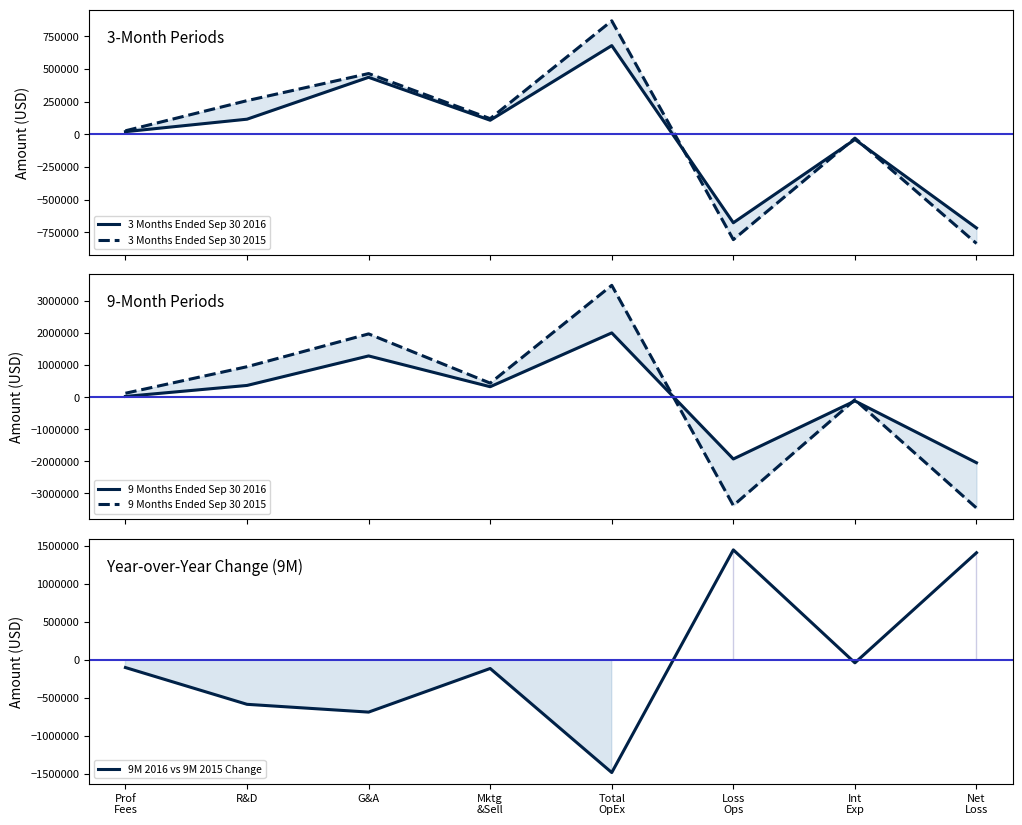

How many times do 3 Months Ended Sep 30 2015 and 9 Months Ended Sep 30 2016 cross each other?

2